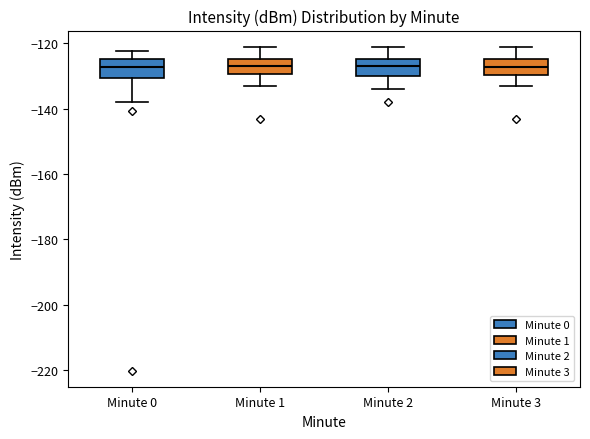

Reading left to right, read every box against the y-axis: the position of its median line, the range the box covers, and the ends of its whiskers. The values are not printed on the chart, so give them approximately, as read against the axis.

Minute 0: median -128, box -130 to -124, whiskers -138 to -122
Minute 1: median -128, box -130 to -124, whiskers -134 to -122
Minute 2: median -128, box -130 to -124, whiskers -134 to -122
Minute 3: median -128, box -130 to -124, whiskers -134 to -122